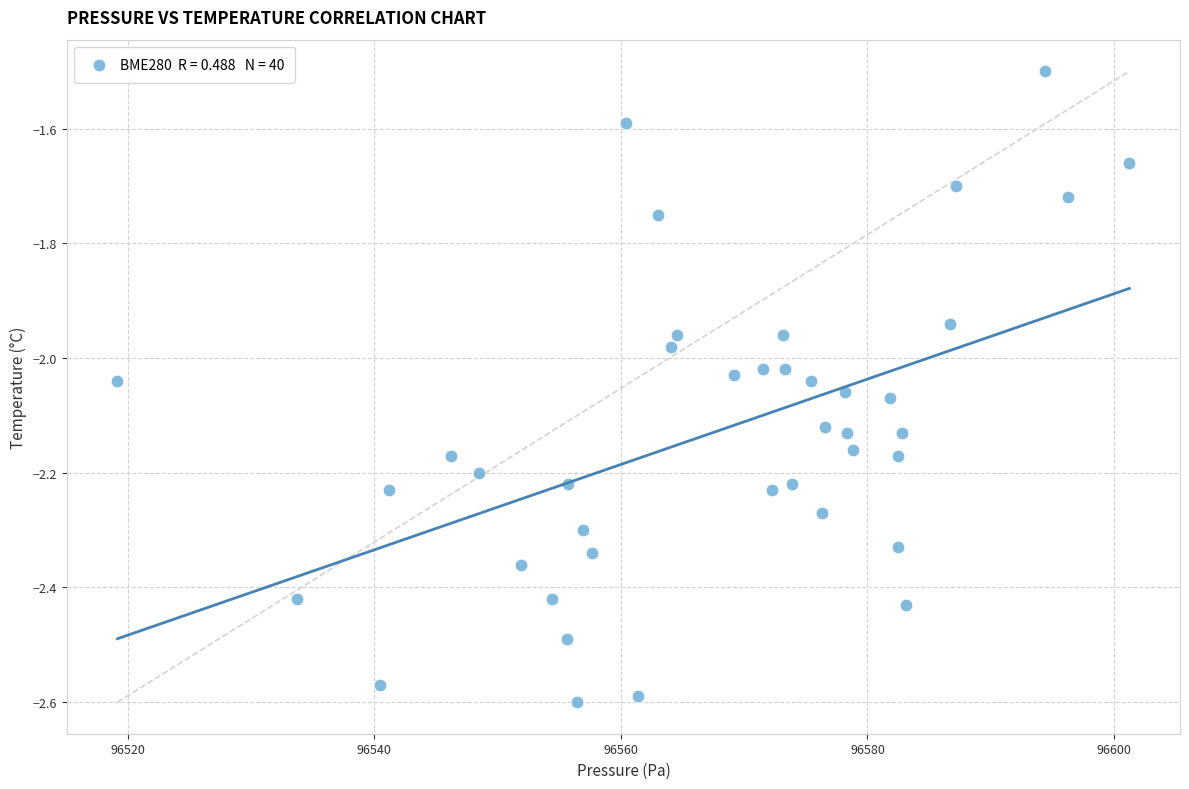

What is the range of X values (max minus min)?

82.1